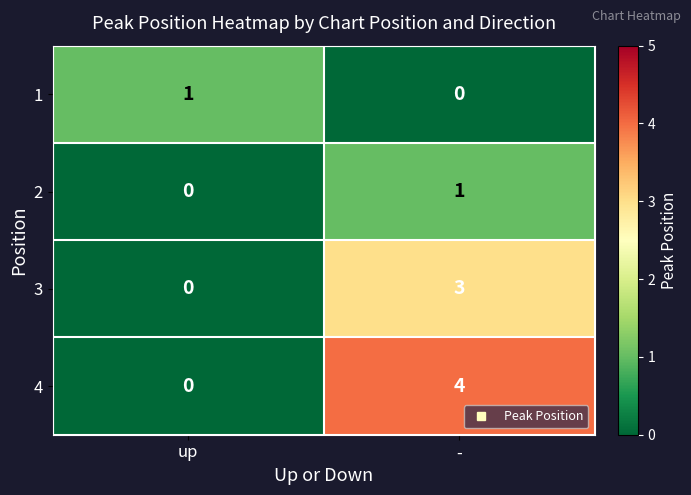

Reading left to right, list all the values displayed in this chart.

1: 1	0
2: 0	1
3: 0	3
4: 0	4